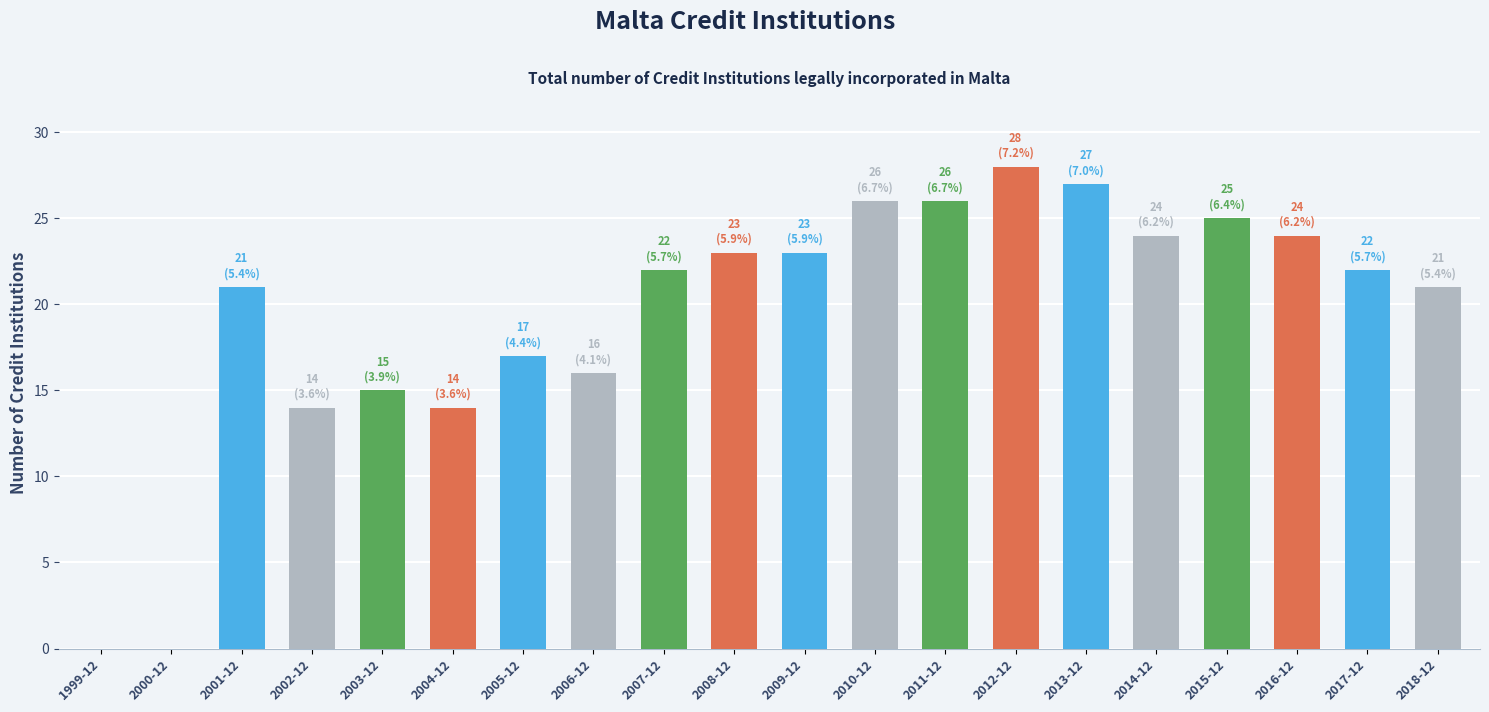

Count the number of data series in this chart.

1